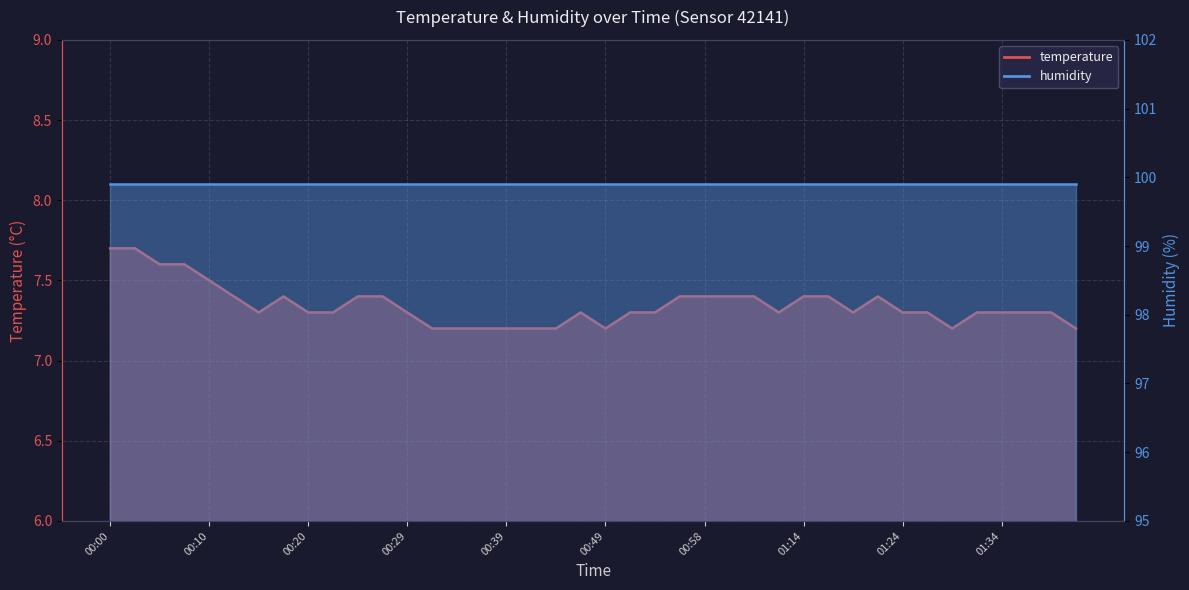

What is the sum of the values at 00:37 and 00:46?

14.5